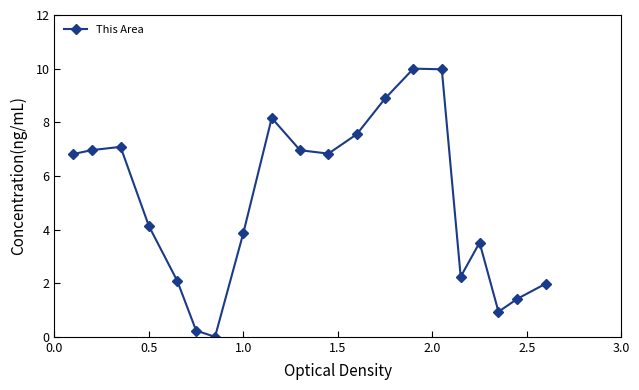

What is the greatest value displayed?

10.0